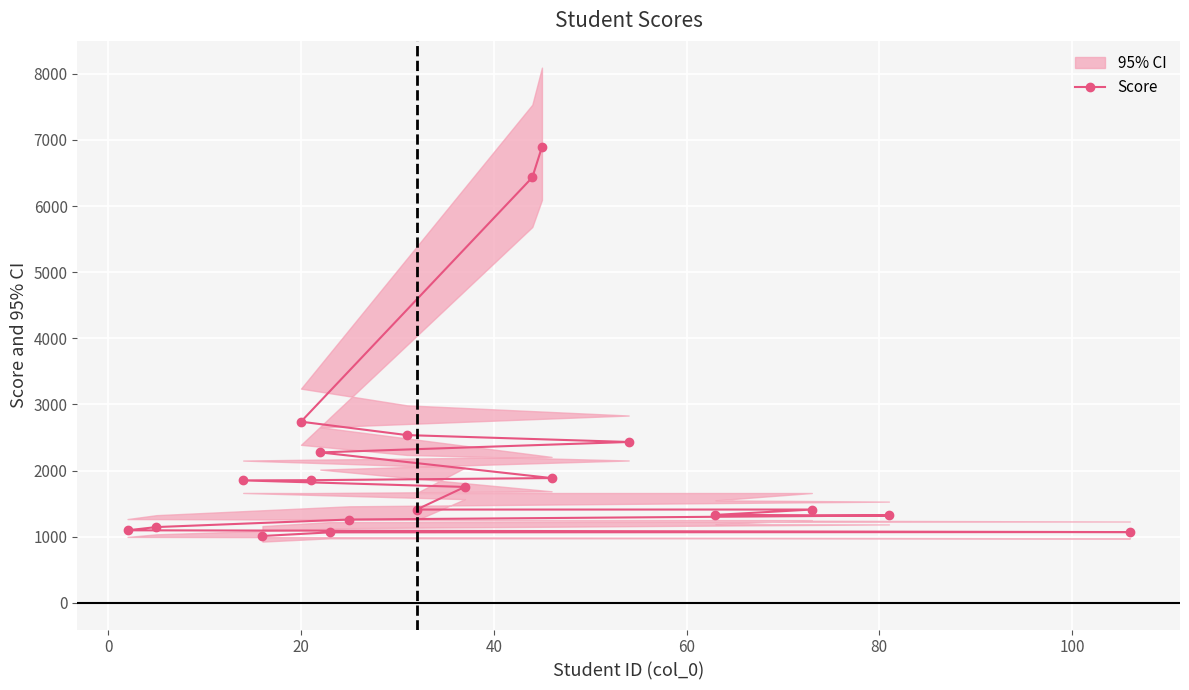

What is the lowest value of the Score series?

1010